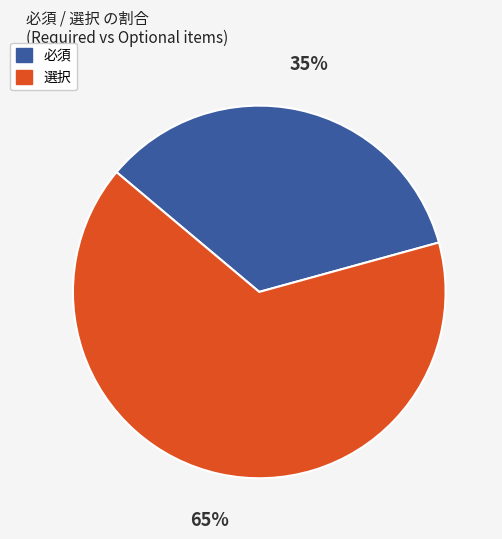

Approximately how many times larger is the value at 選択 compared to 必須?

1.9